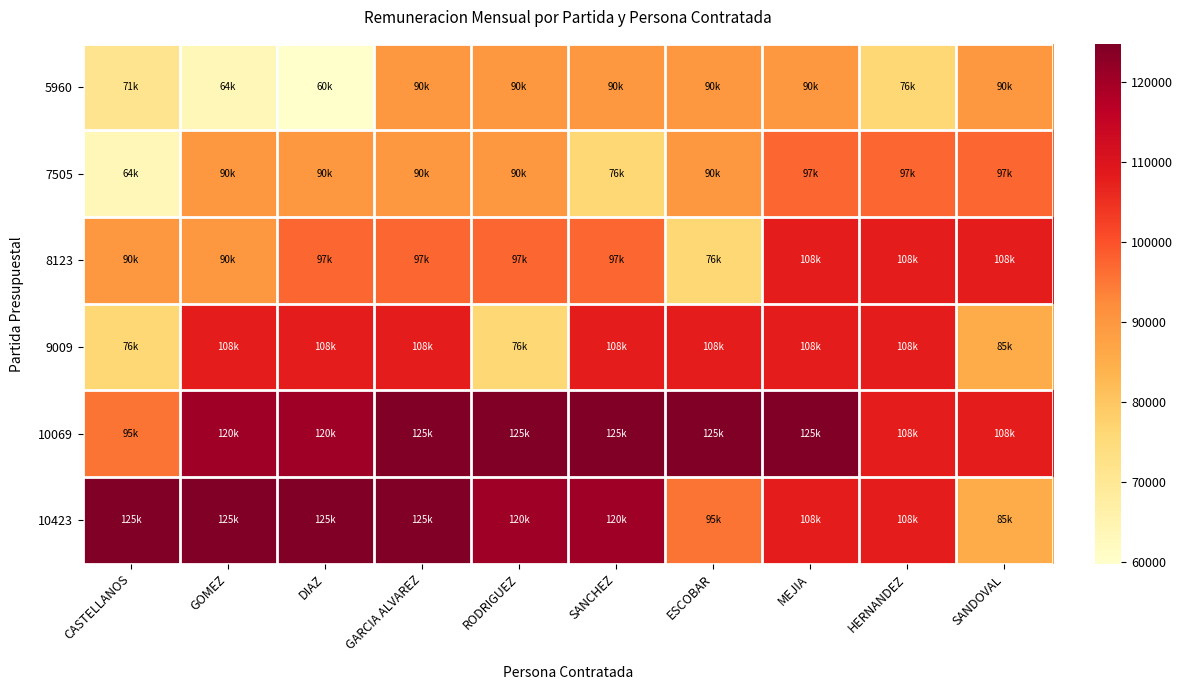

What is the difference between the highest and lowest values at HERNANDEZ?

31531.5